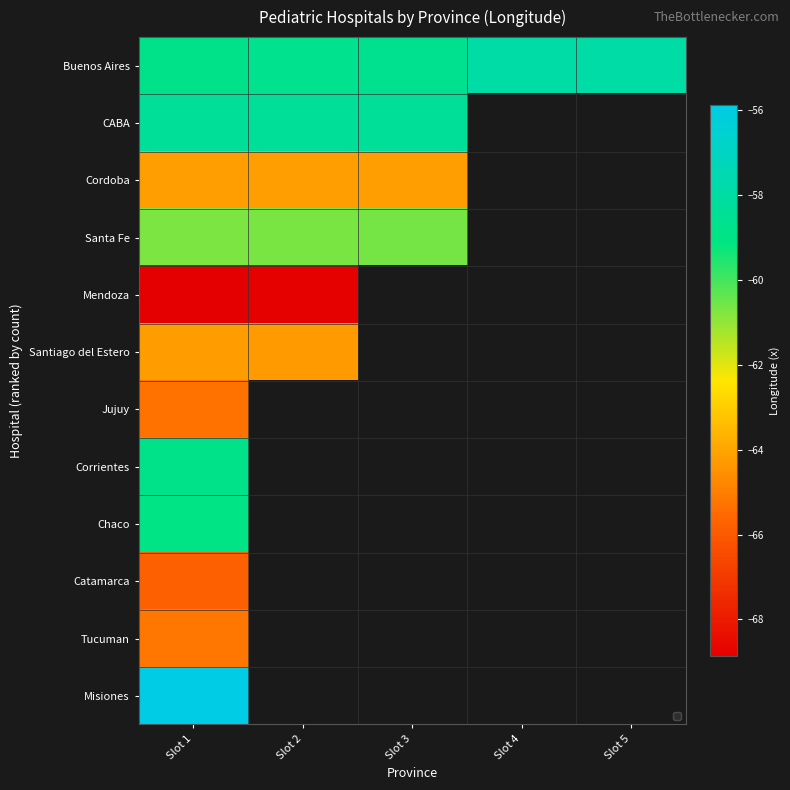

Which label corresponds to the smallest value in the chart?

Slot 1